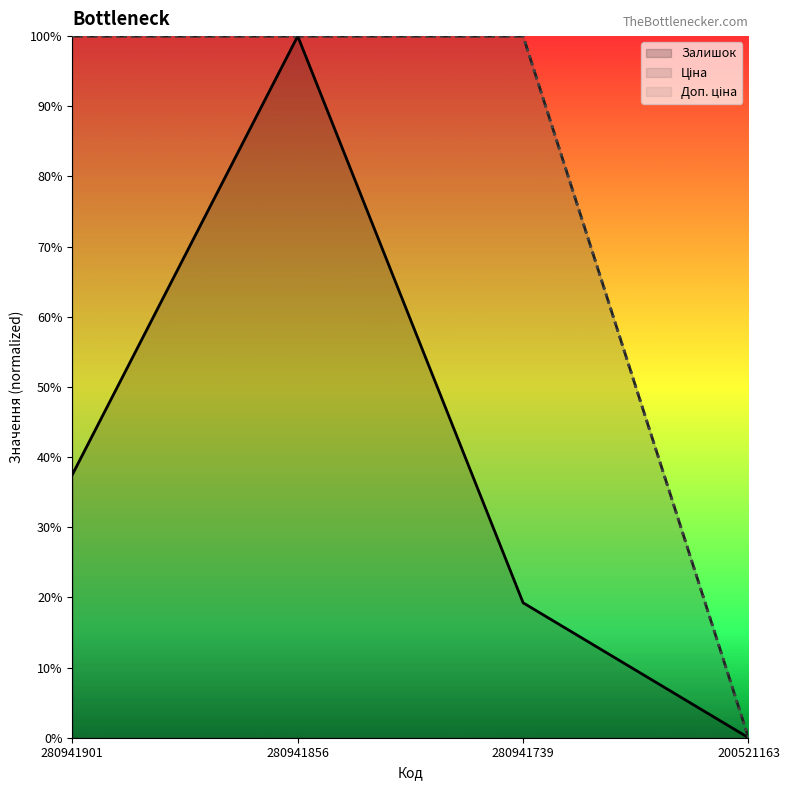

Where is Ціна nearest to the value 0?

200521163